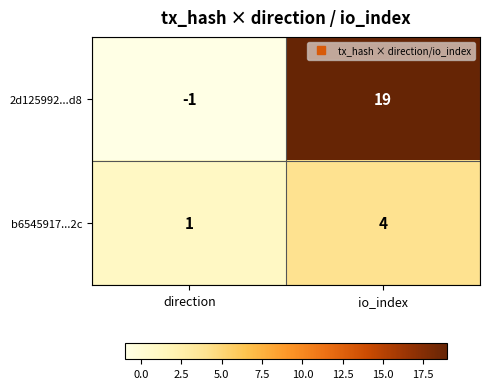

Reading left to right, list all the values displayed in this chart.

2d125992...d8: direction=-1	io_index=19
b6545917...2c: direction=1	io_index=4